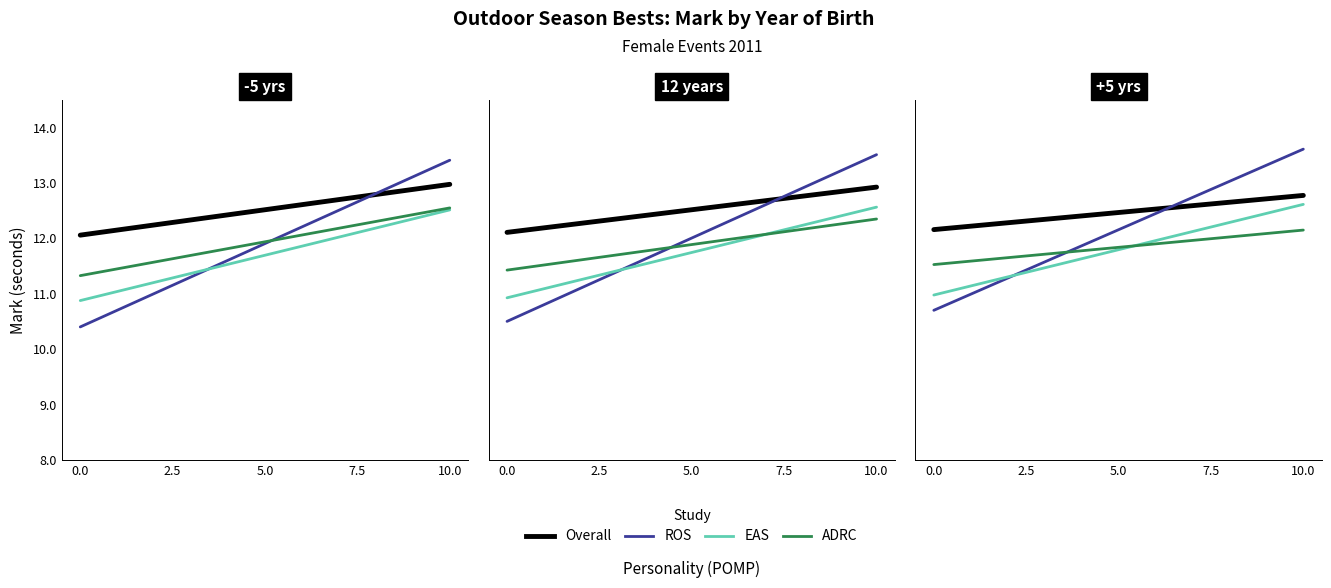

What are all the series names shown in the legend?

Overall, ROS, EAS, ADRC